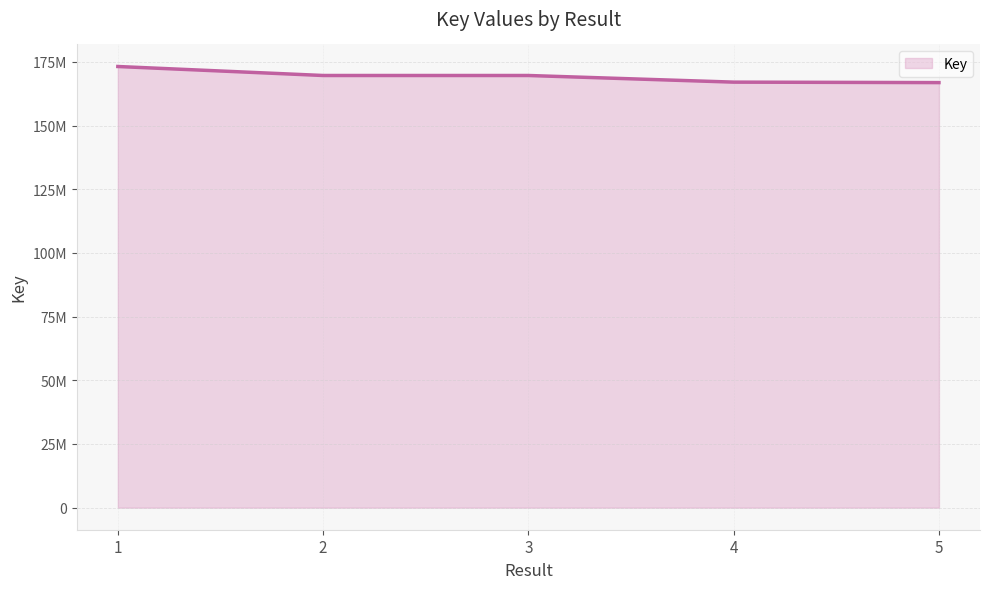

Does the chart display data point markers on the line(s)?

No